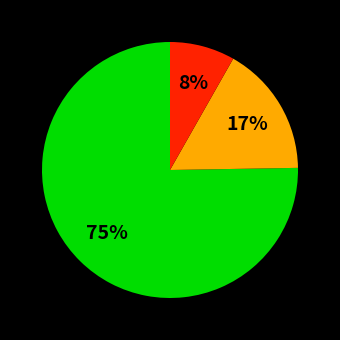

Is there a majority slice in this chart?

Yes